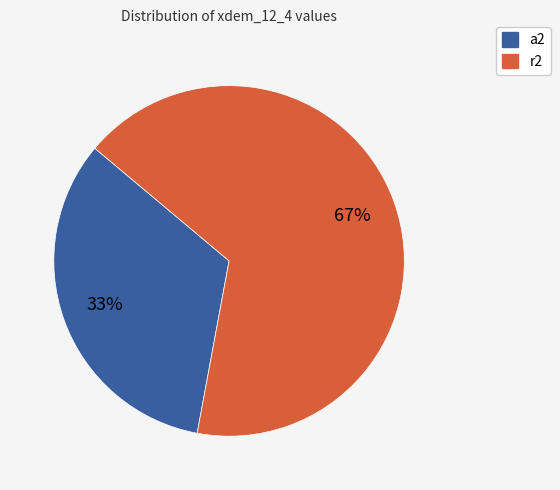

Rank the categories by value from lowest to highest.

a2, r2